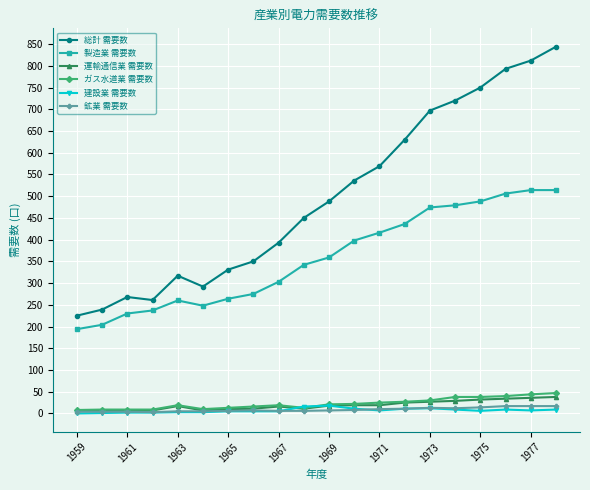

What is the lowest value of the 総計 需要数 series?

225